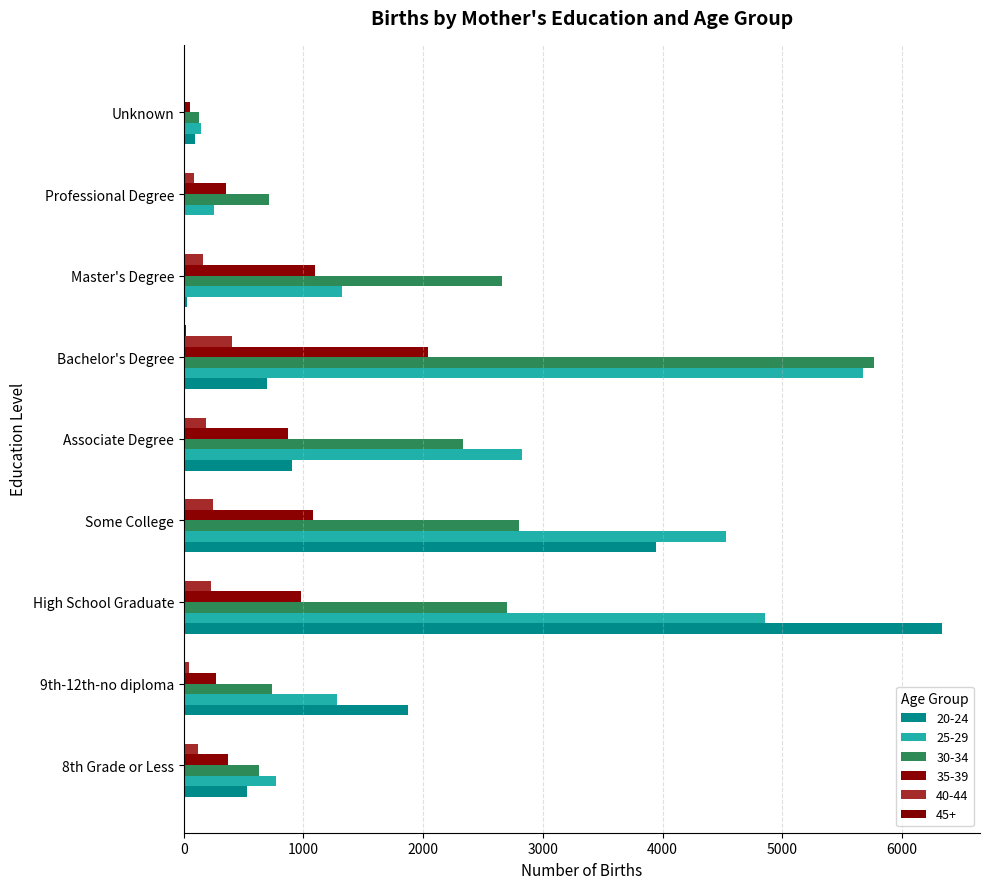

List the labels in order of 25-29 value, largest first.

Bachelor's Degree, High School Graduate, Some College, Associate Degree, Master's Degree, 9th-12th-no diploma, 8th Grade or Less, Professional Degree, Unknown